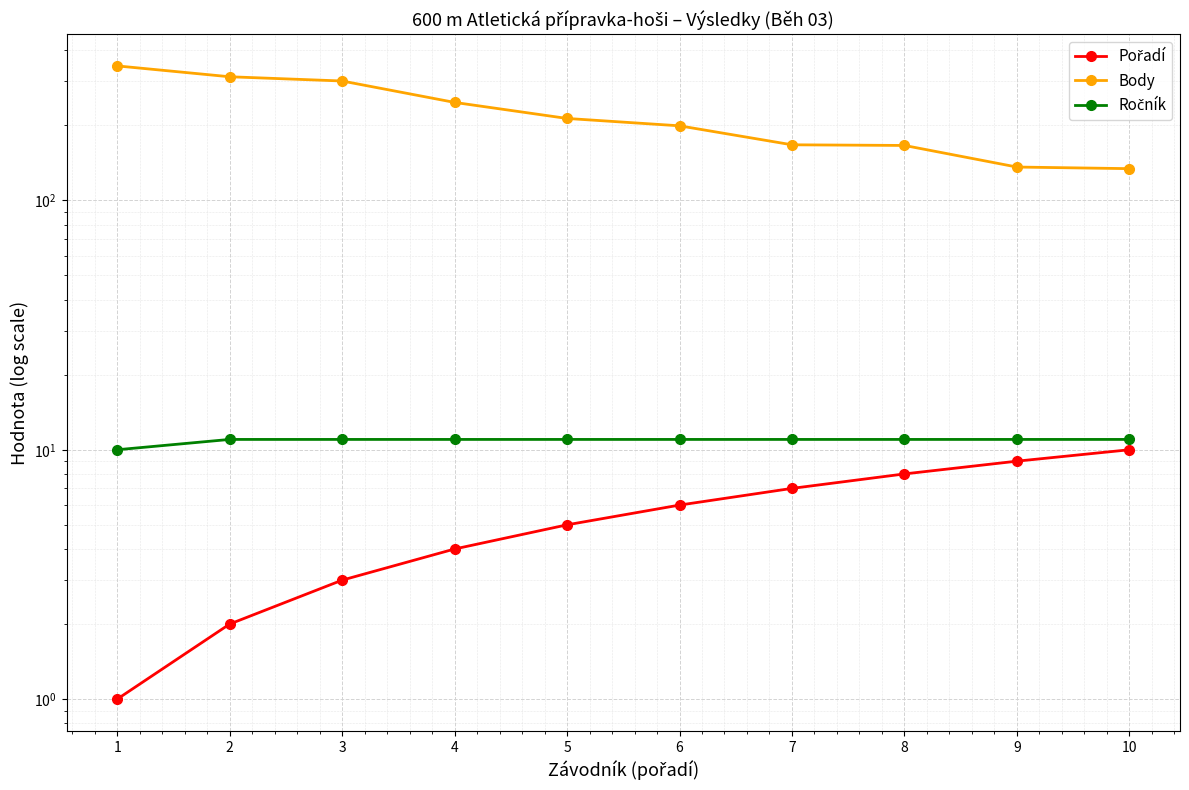

What is the difference between the second highest and second lowest values in the Body series?

177